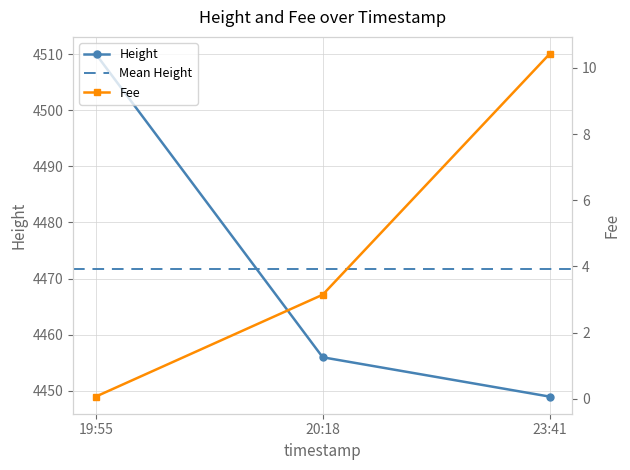

What is the smallest value displayed?

0.1